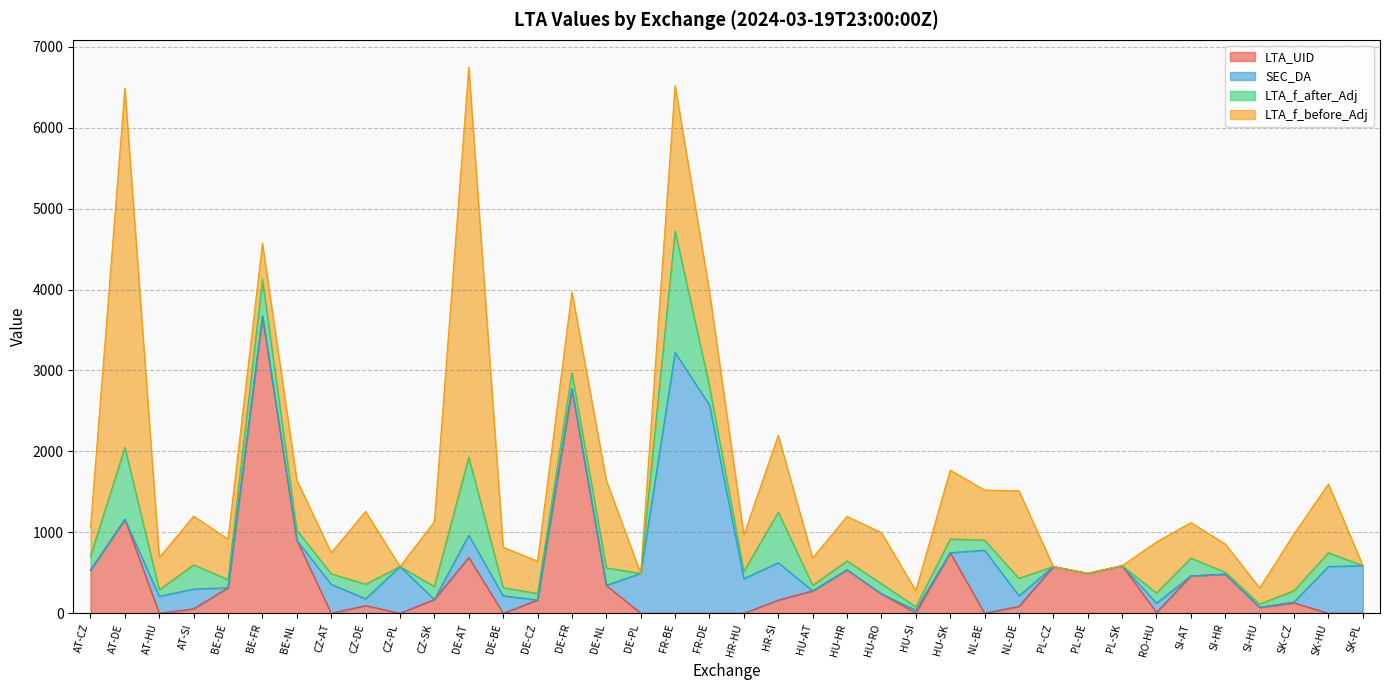

What is the maximum value for SEC_DA?

3222.2